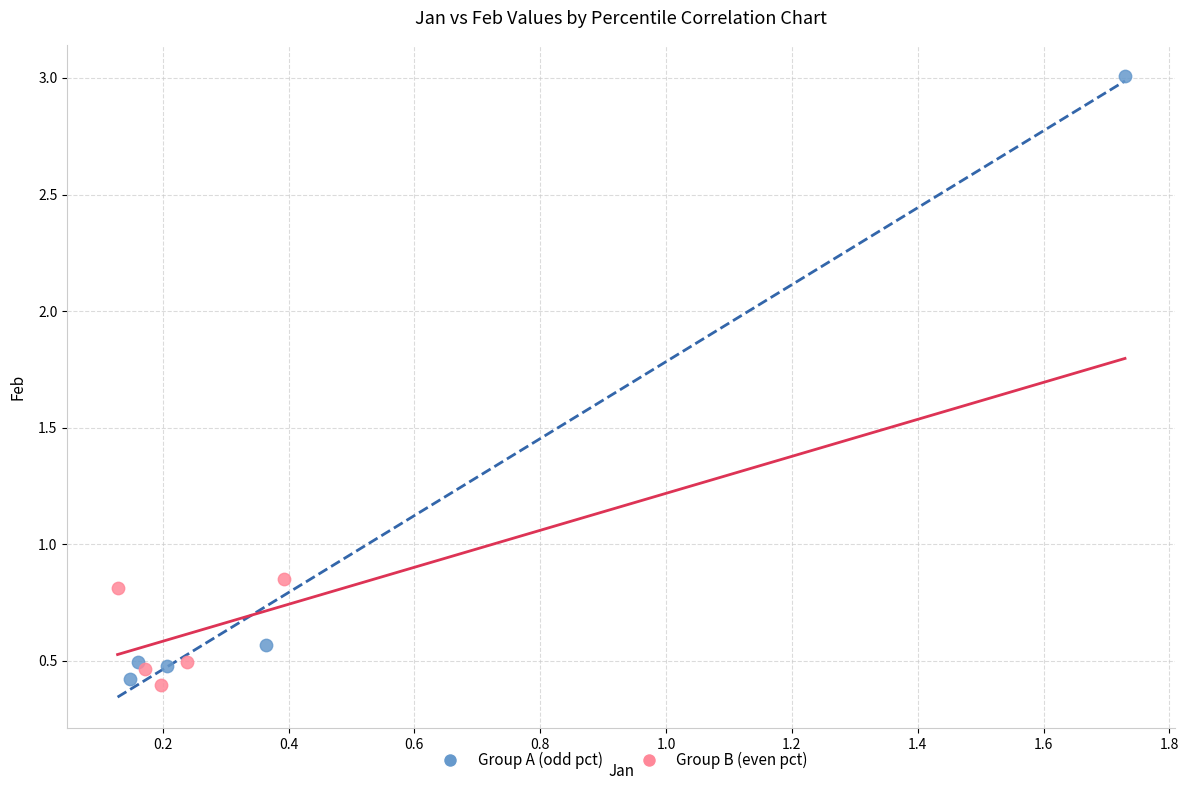

Which series reaches the maximum Y coordinate?

Group A (odd pct)